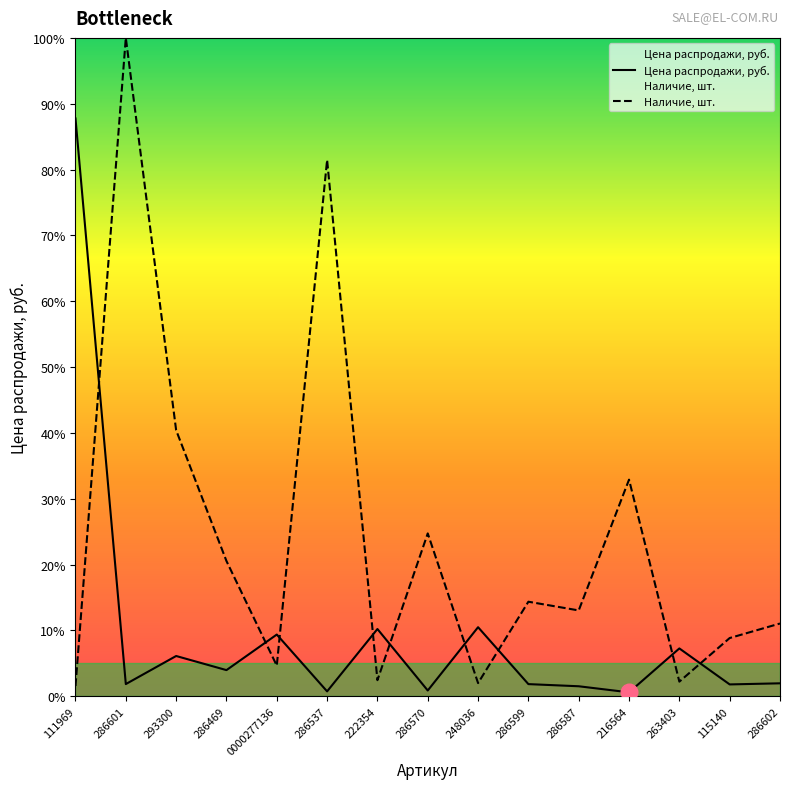

How many lines are shown in the chart?

2